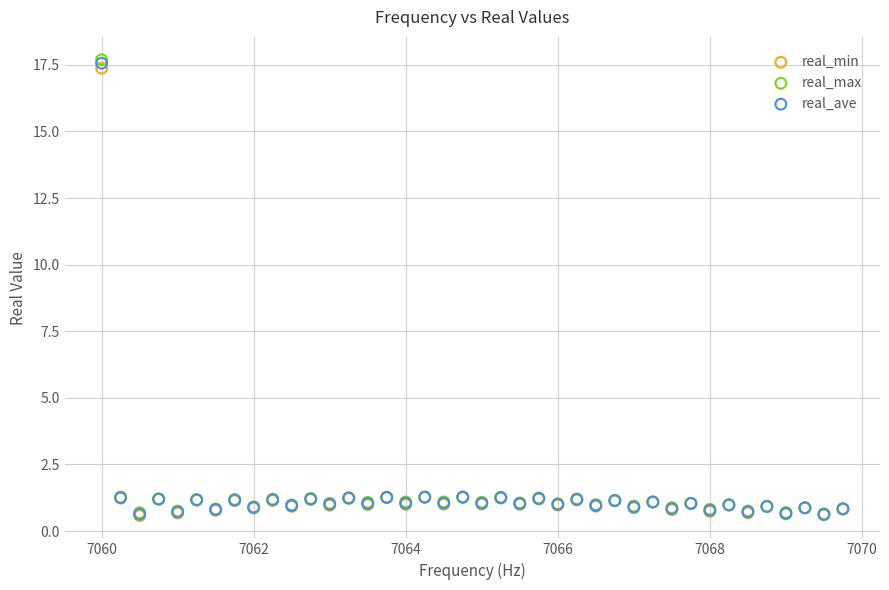

What are all the series names shown in the legend?

real_min, real_max, real_ave